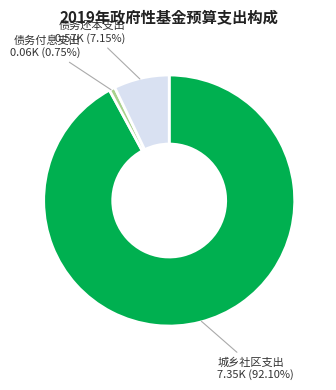

Is there any slice that represents more than half of the pie?

Yes